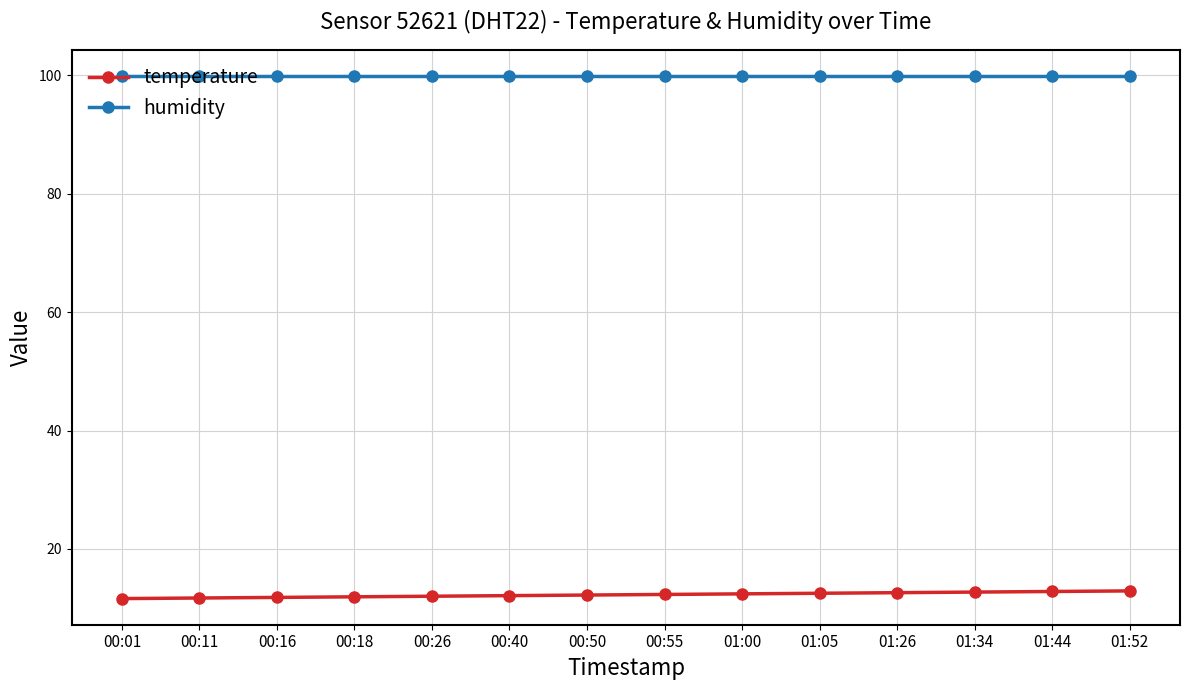

What is the sum of all humidity values?

1398.6